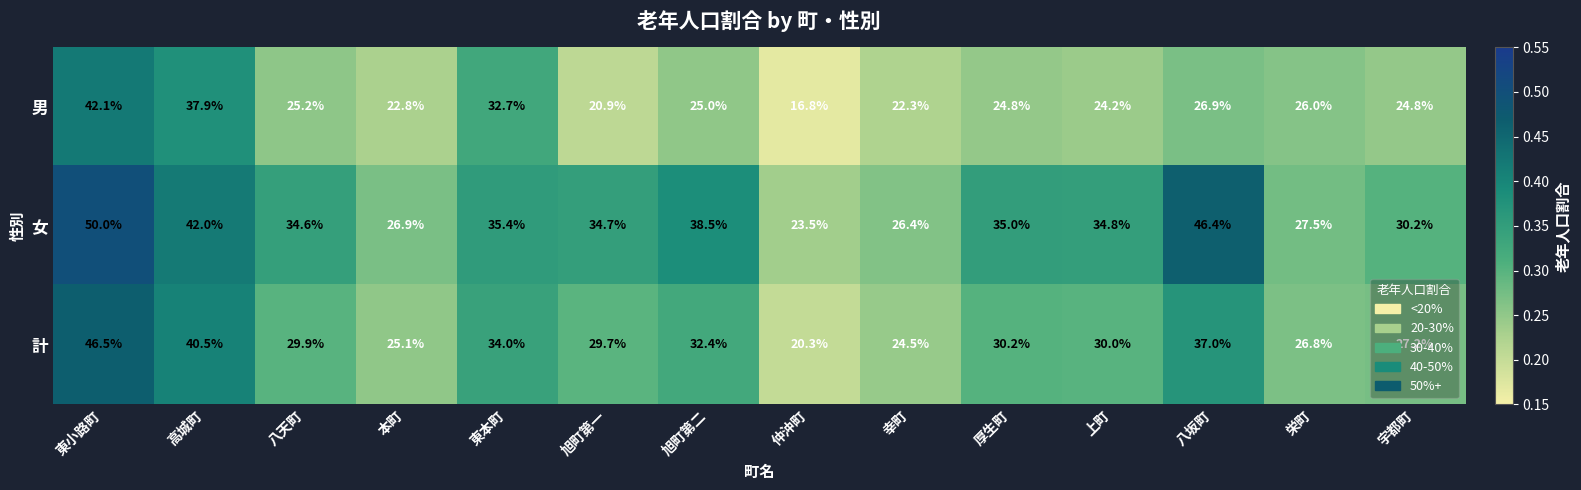

What is the highest value of the 計 series?

46.5